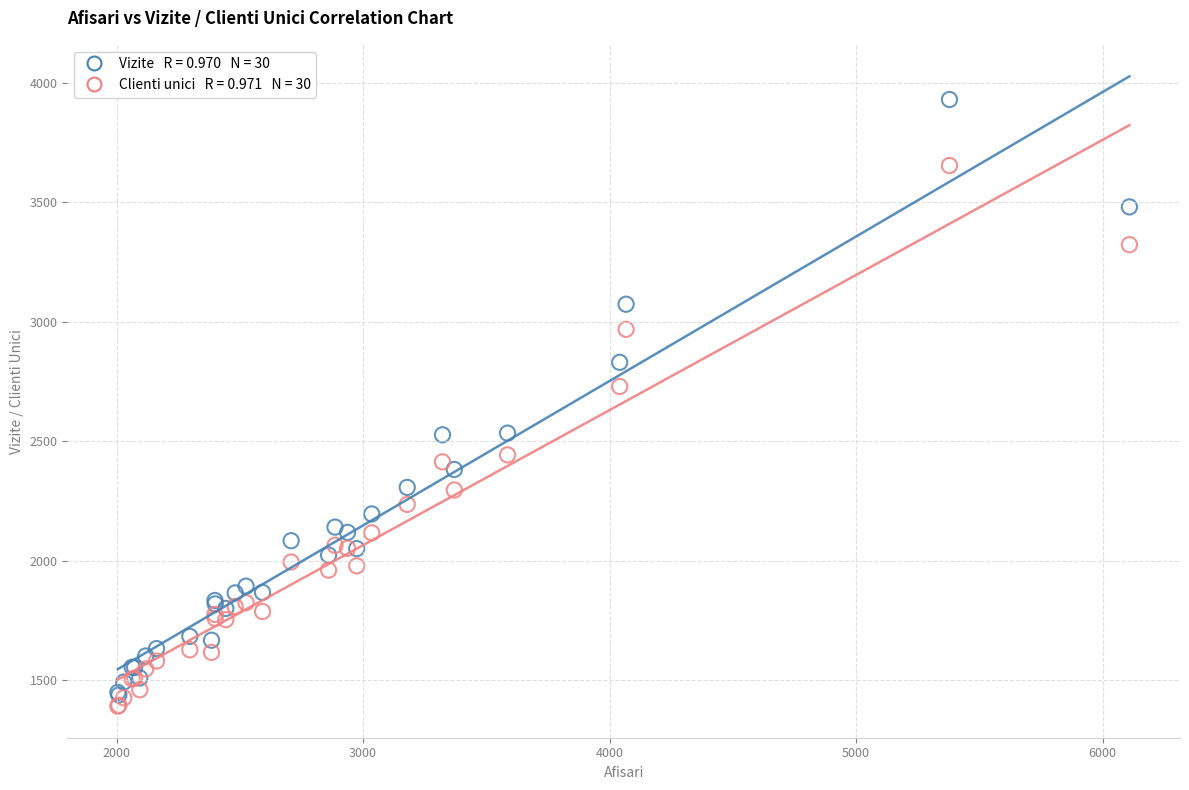

Across all series, what Y value is closest to 2660?

2729